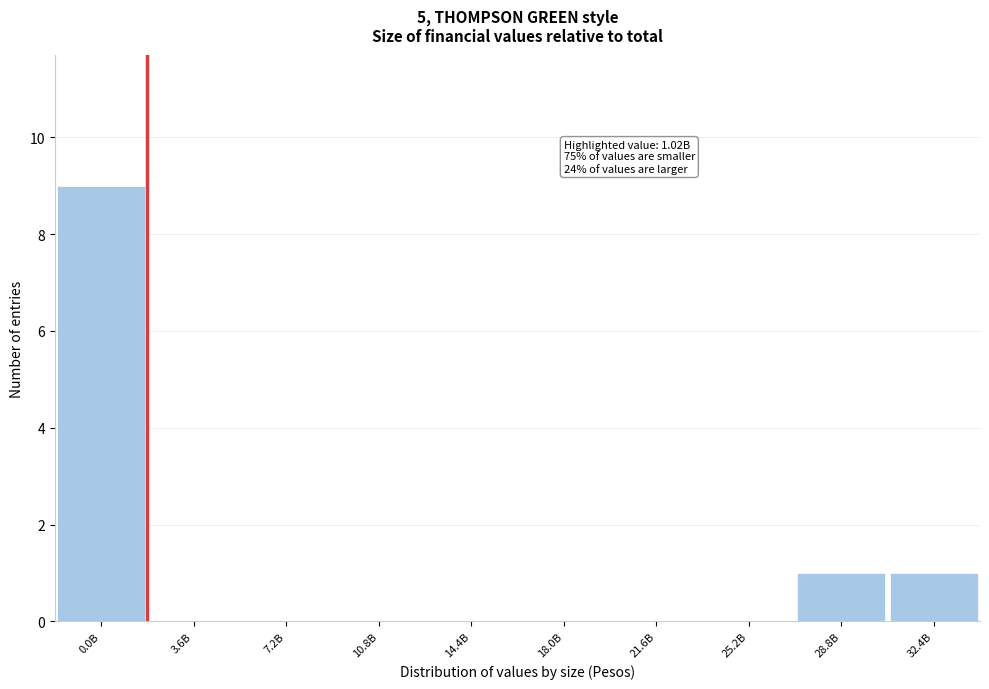

Reading left to right, list all the values displayed in this chart.

0.0B=9	3.6B=0	7.2B=0	10.8B=0	14.4B=0	18.0B=0	21.6B=0	25.2B=0	28.8B=1	32.4B=1